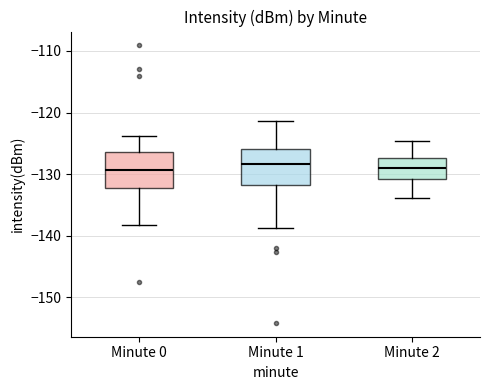

Reading left to right, read every box against the y-axis: the position of its median line, the range the box covers, and the ends of its whiskers. The values are not printed on the chart, so give them approximately, as read against the axis.

Minute 0: median -129, box -132 to -126, whiskers -138 to -124
Minute 1: median -128, box -132 to -126, whiskers -139 to -121
Minute 2: median -129, box -131 to -127, whiskers -134 to -125